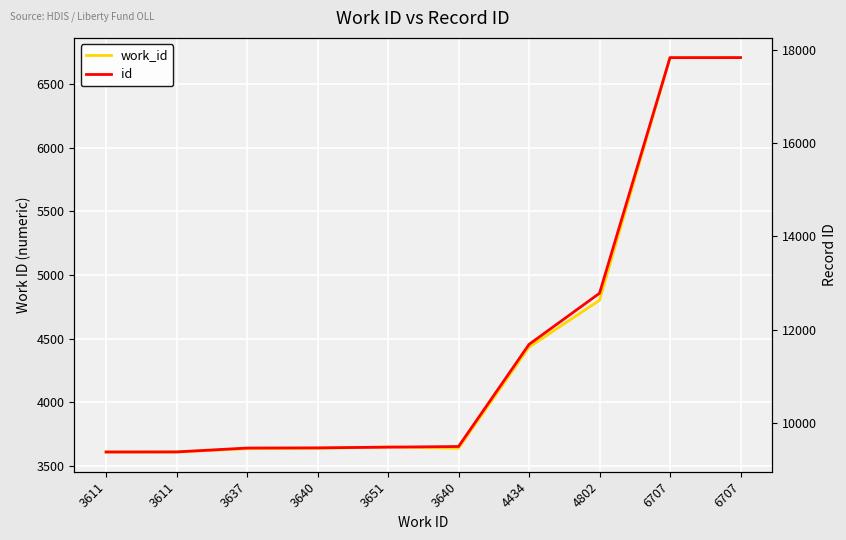

Reading right to left, extract all data points from this chart.

work_id: 6707	6707	4802	4434	3640	3651	3640	3637	3611	3611
id: 17833	17832	12779	11682	9492	9478	9463	9459	9376	9374